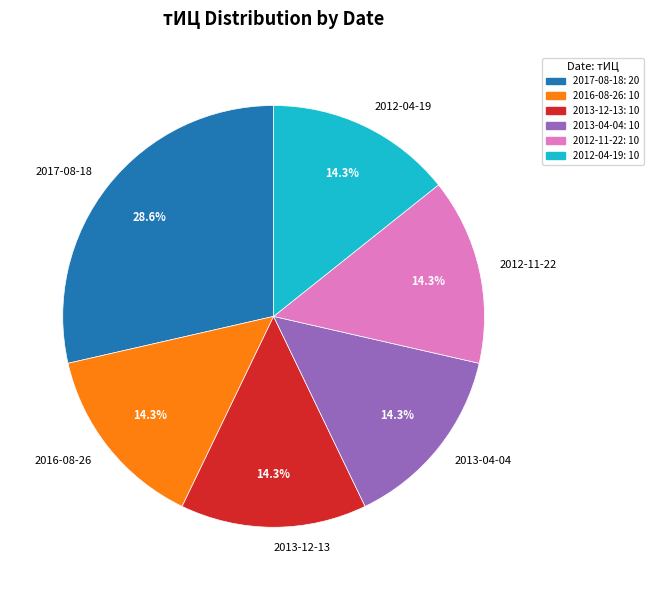

To the nearest percent, what is the difference between the largest and smallest slice percentages?

14%